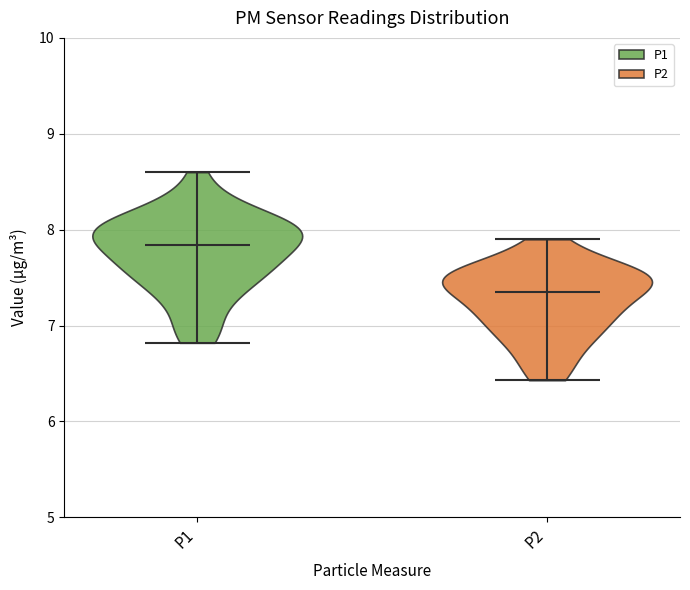

Which violin has the lowest median line?

P2